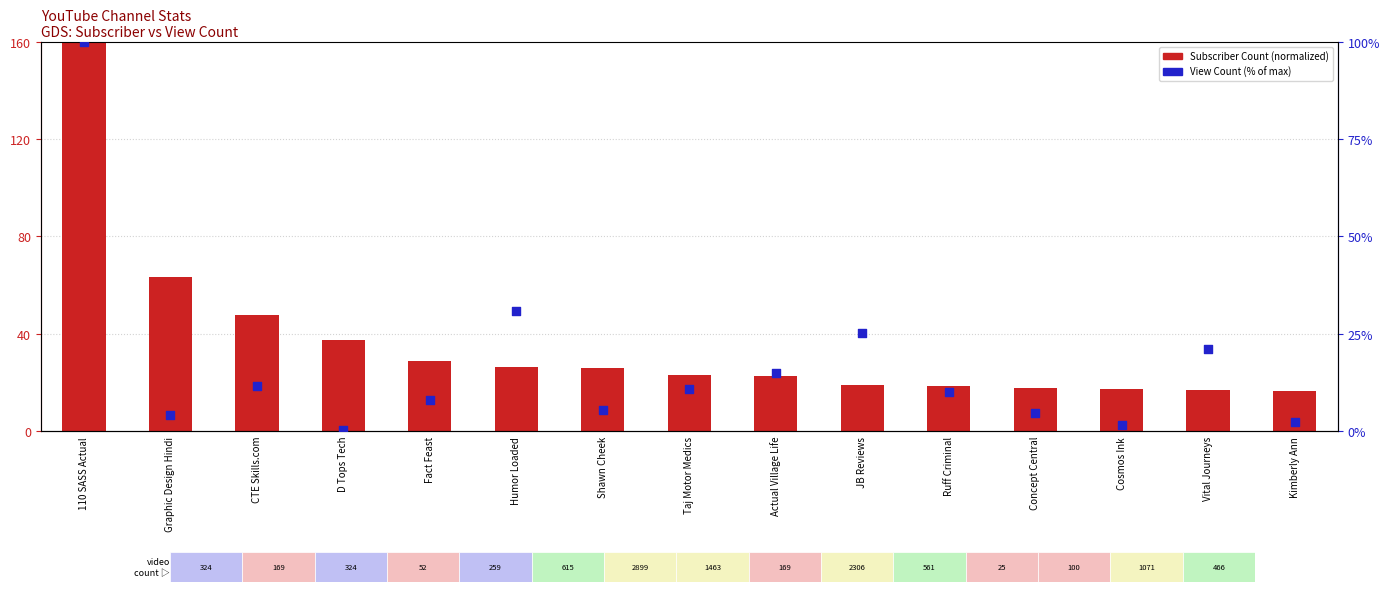

At which category is the sum across all series the highest?

110 SASS Actual